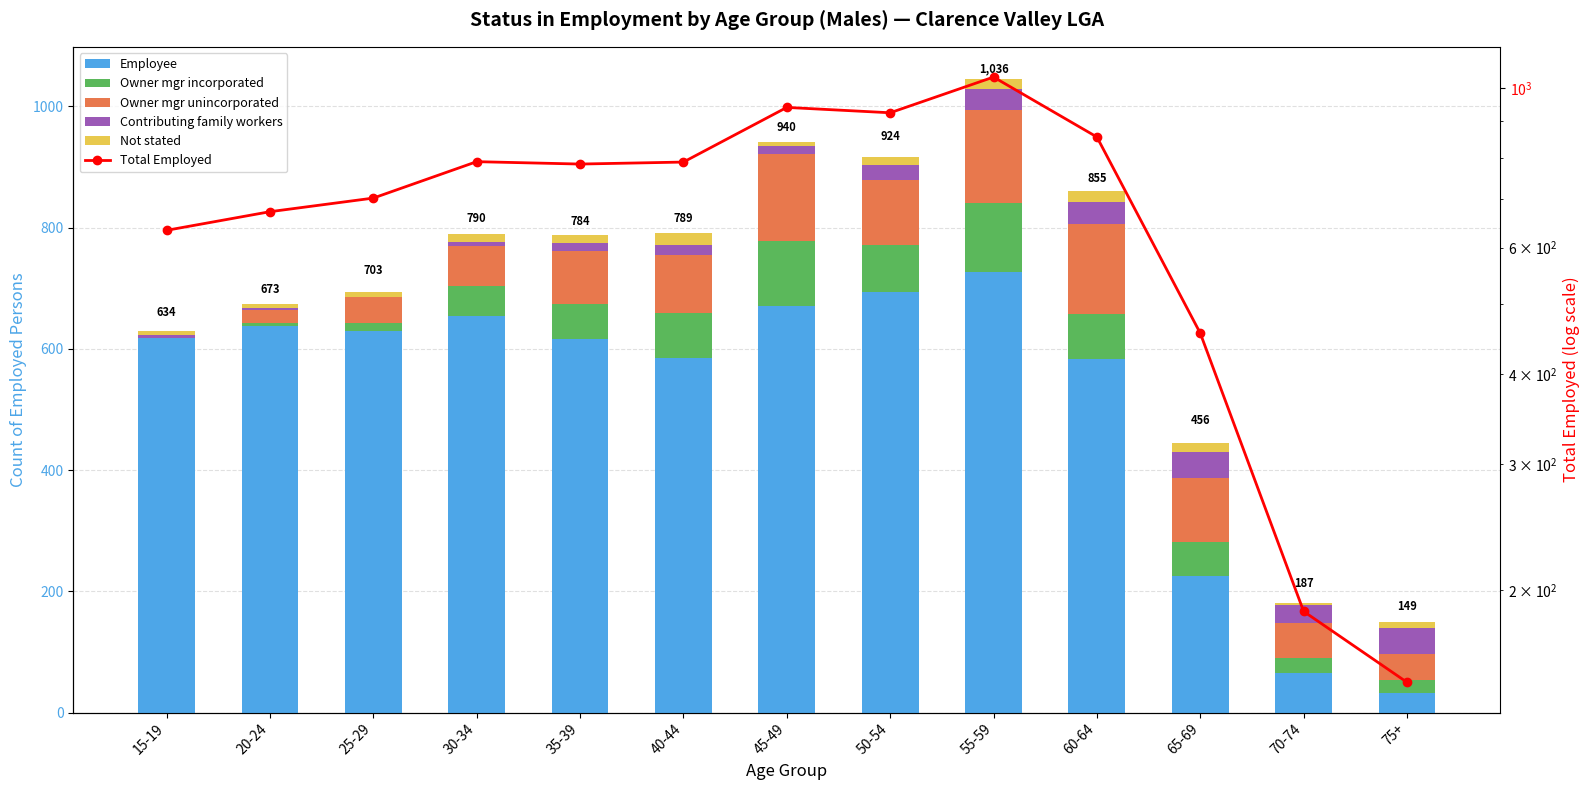

What is the maximum value shown in the chart?

1036